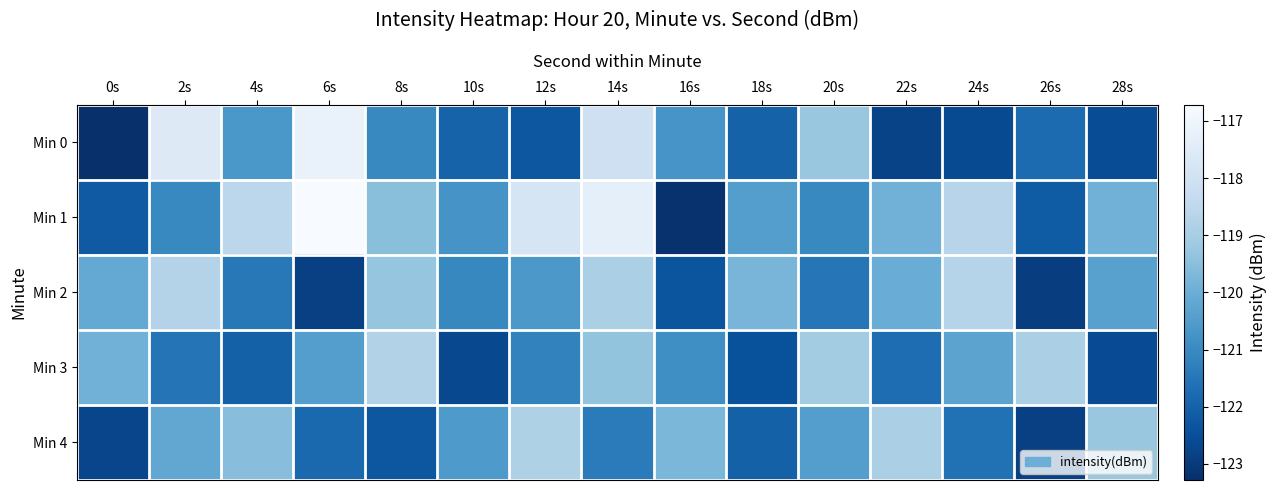

Reading left to right, what are all the values shown in this chart?

Min 0: 0s=-123.3	2s=-117.6	4s=-120.7	6s=-117.2	8s=-121.0	10s=-122.0	12s=-122.3	14s=-118.1	16s=-120.7	18s=-122.0	20s=-119.3	22s=-122.8	24s=-122.6	26s=-121.8	28s=-122.6
Min 1: 0s=-122.2	2s=-121.0	4s=-118.6	6s=-116.7	8s=-119.5	10s=-120.7	12s=-117.8	14s=-117.3	16s=-123.2	18s=-120.5	20s=-121.0	22s=-119.9	24s=-118.6	26s=-122.2	28s=-119.9
Min 2: 0s=-120.2	2s=-118.7	4s=-121.4	6s=-122.8	8s=-119.3	10s=-121.1	12s=-120.6	14s=-118.9	16s=-122.3	18s=-119.8	20s=-121.5	22s=-120.0	24s=-118.7	26s=-122.9	28s=-120.4
Min 3: 0s=-119.9	2s=-121.5	4s=-122.0	6s=-120.4	8s=-118.8	10s=-122.7	12s=-121.2	14s=-119.3	16s=-120.9	18s=-122.4	20s=-119.1	22s=-121.7	24s=-120.3	26s=-118.9	28s=-122.6
Min 4: 0s=-122.7	2s=-120.2	4s=-119.5	6s=-121.9	8s=-122.3	10s=-120.6	12s=-118.8	14s=-121.4	16s=-119.7	18s=-122.0	20s=-120.5	22s=-118.9	24s=-121.6	26s=-122.9	28s=-119.3